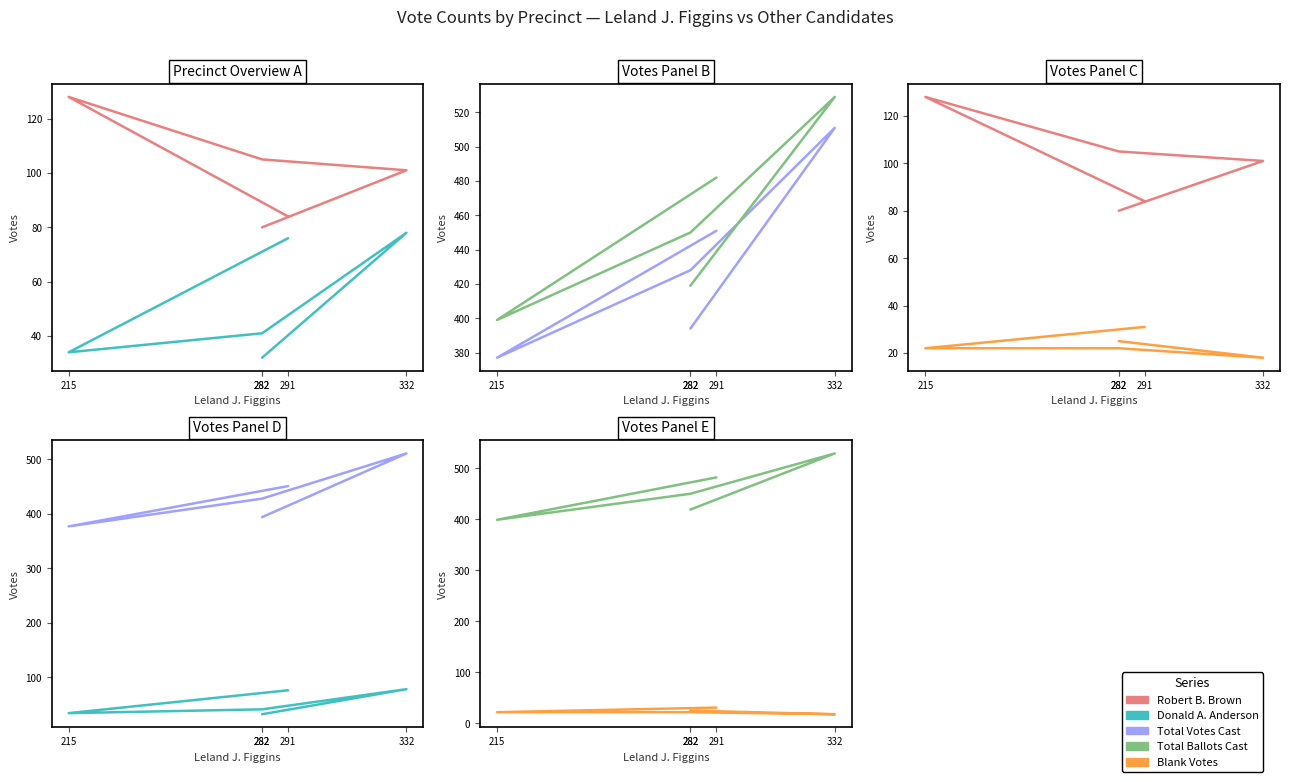

At how many categories does at least one series exceed 49?

5